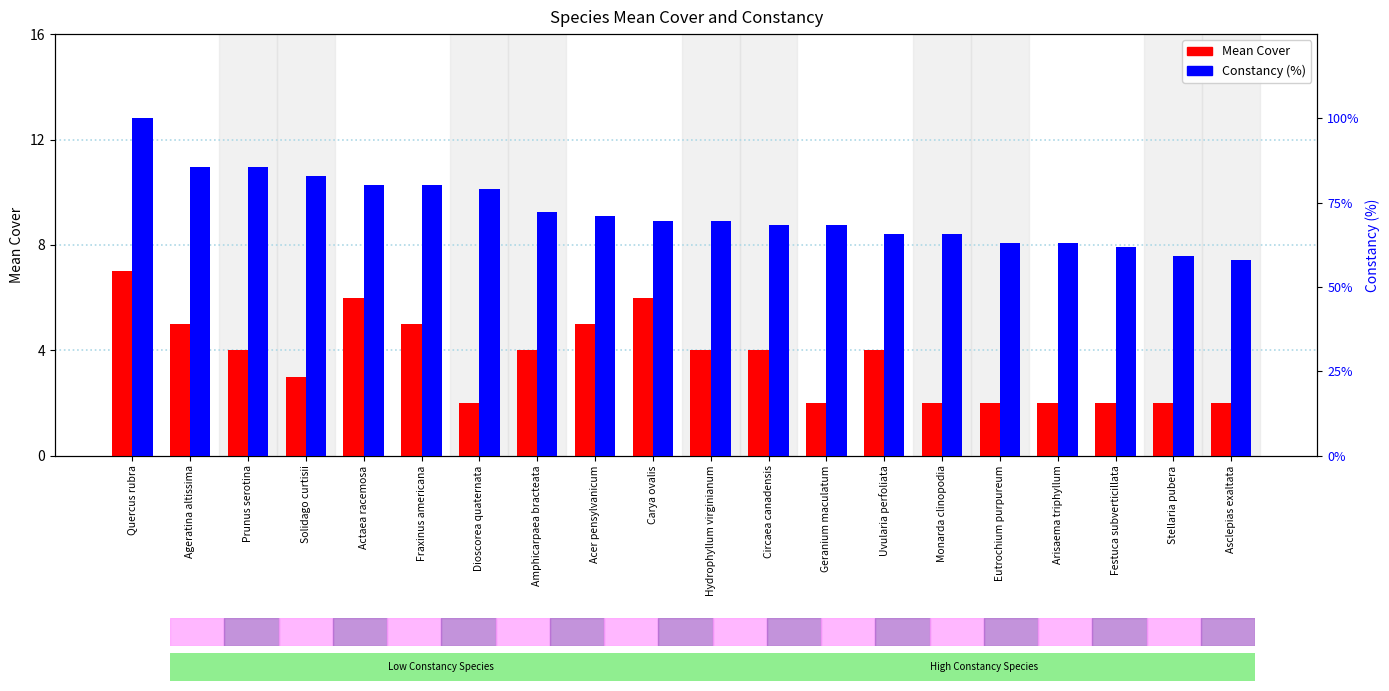

Rank the series by their maximum value, from highest to lowest.

Constancy (%), Mean Cover